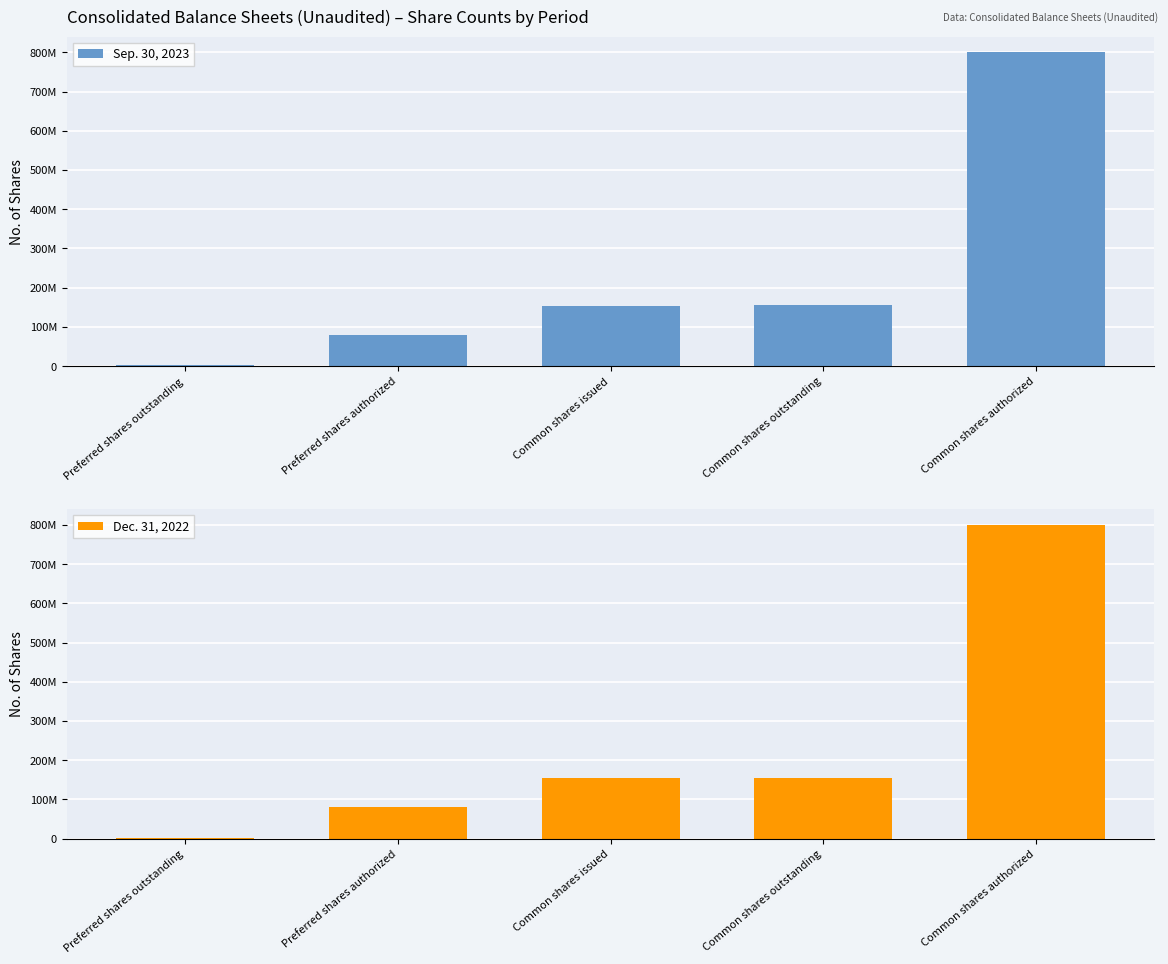

Reading left to right, extract all data points from this chart.

Sep. 30, 2023: 2000000	80000000	153652143	156537143	800000000
Dec. 31, 2022: 2000000	80000000	153652143	153652143	800000000